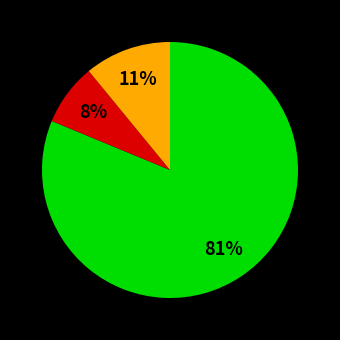

Count the number of slices in the pie.

3